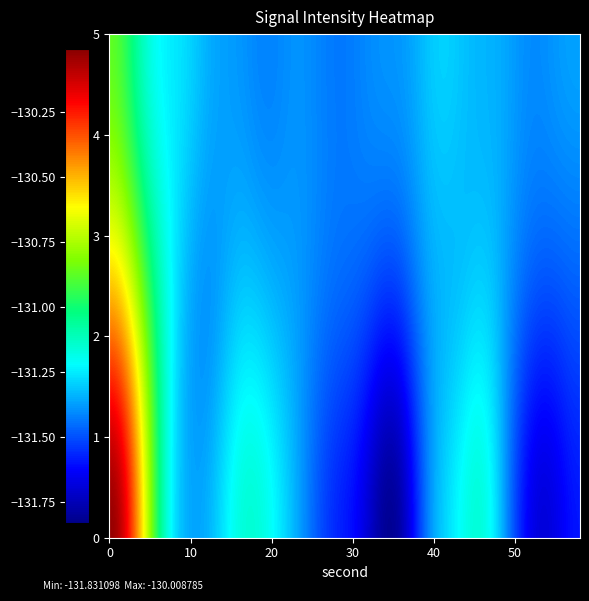

What is the smallest value displayed?

-131.8